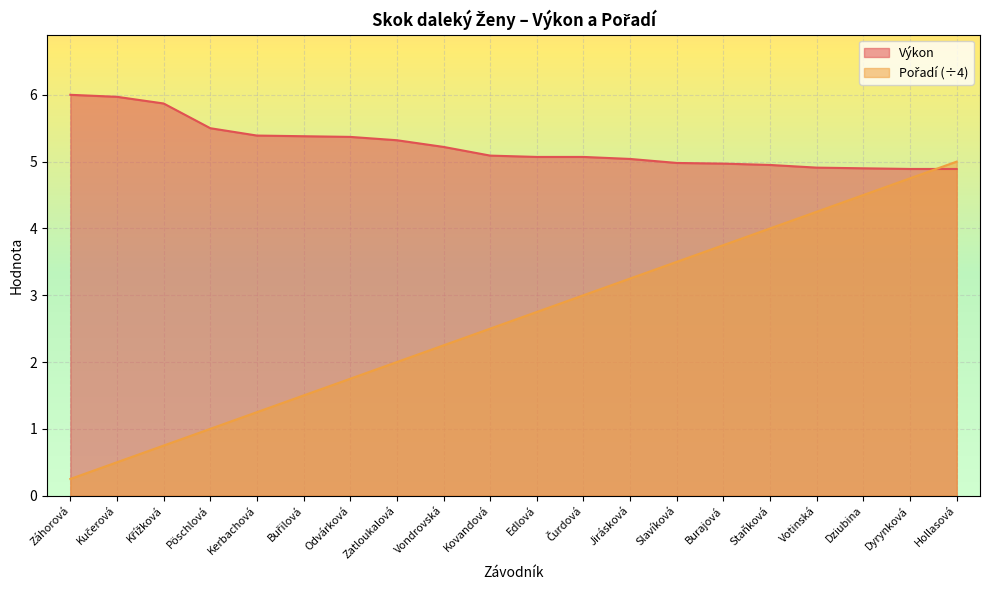

The Výkon series shows 1.9 at Votinská. True or false?

False